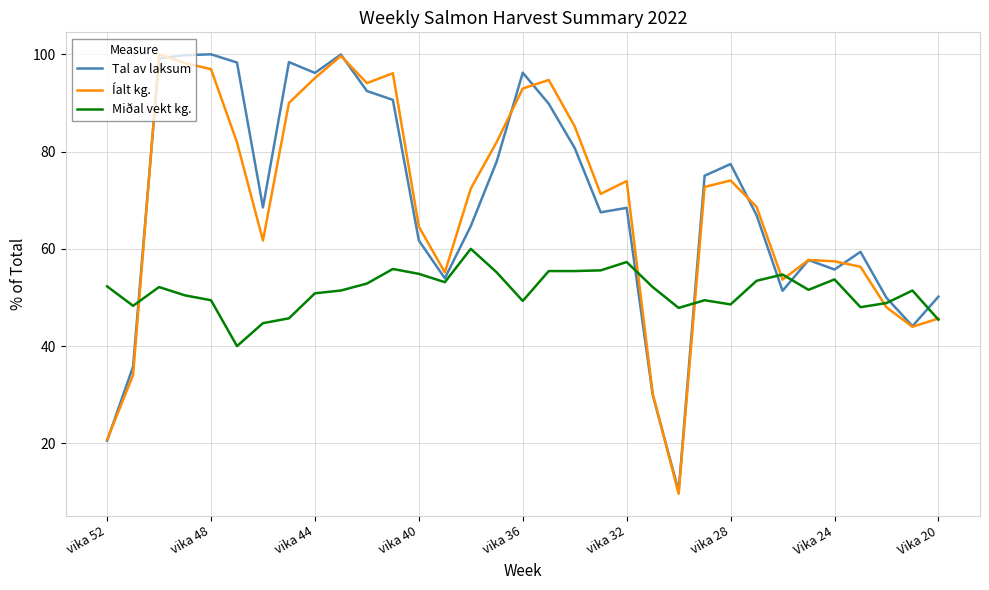

What is the minimum value shown in the chart?

9.6